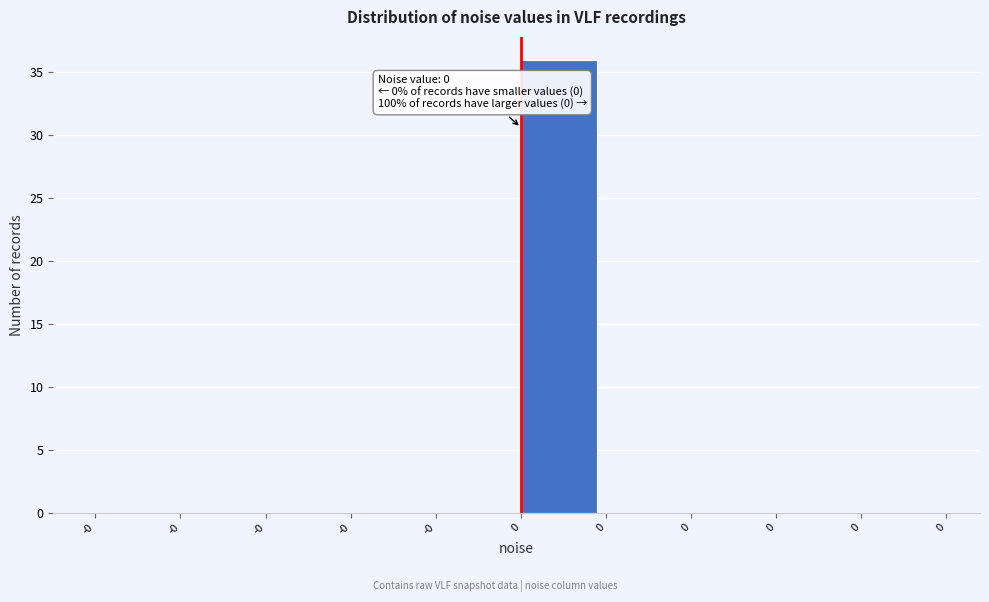

How many categories are shown in the chart?

10